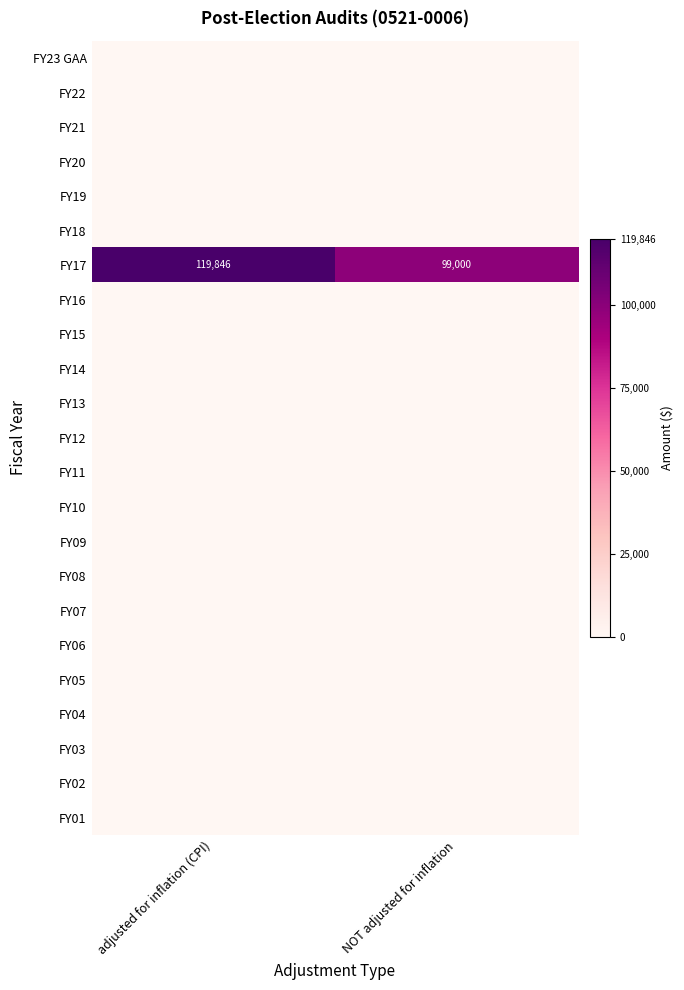

At which category is the sum across all series the highest?

adjusted for inflation (CPI)